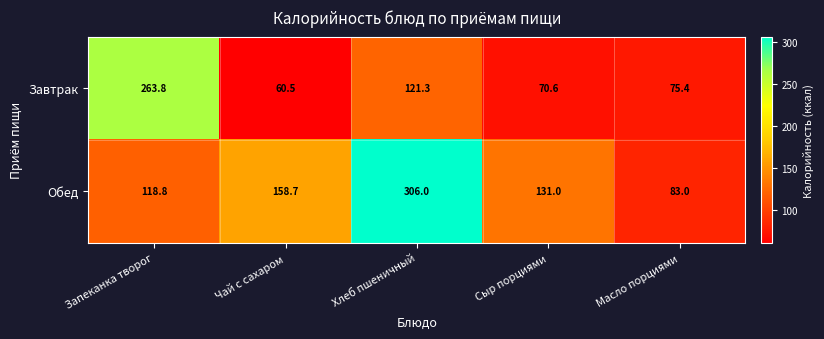

Reading left to right, list all the values displayed in this chart.

Завтрак: Запеканка творог=263.8	Чай с сахаром=60.5	Хлеб пшеничный=121.3	Сыр порциями=70.6	Масло порциями=75.4
Обед: Запеканка творог=118.8	Чай с сахаром=158.7	Хлеб пшеничный=306.0	Сыр порциями=131.0	Масло порциями=83.0